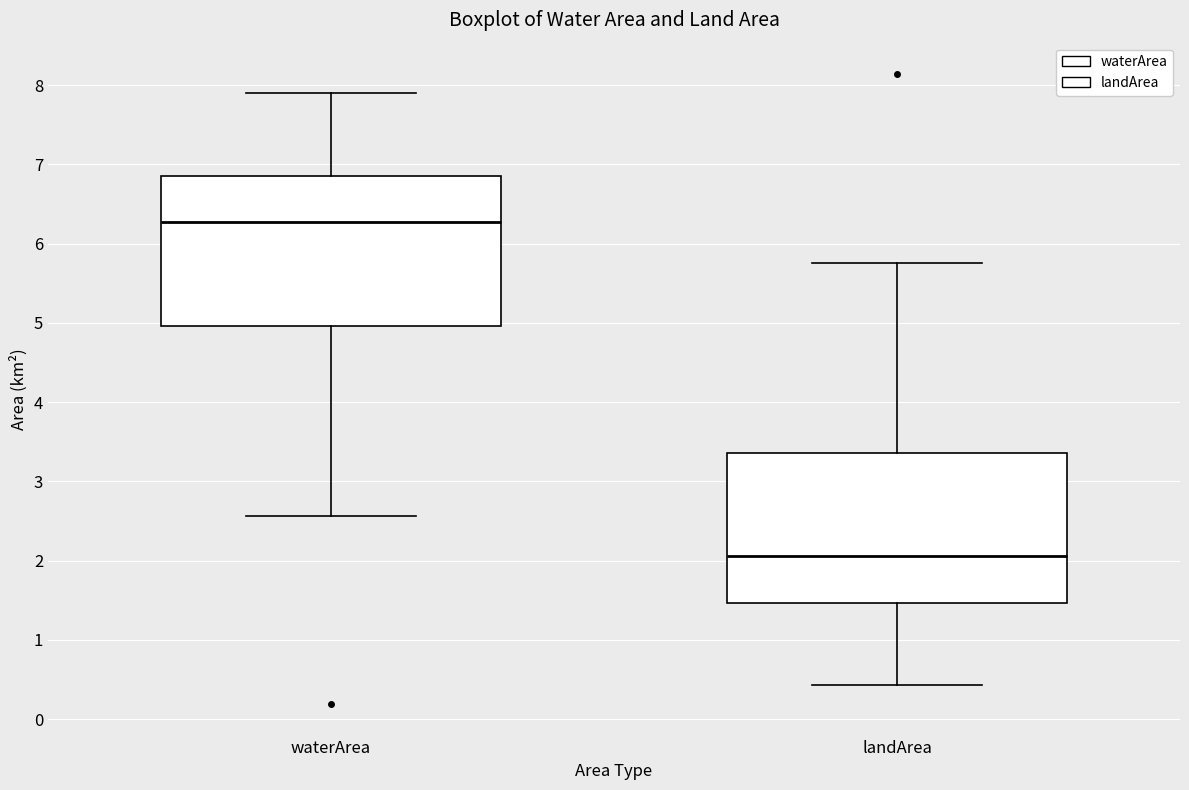

Where is the lower edge of the box for landArea on the y-axis? The values are not printed on the chart, so give them approximately, as read against the axis.

1.5